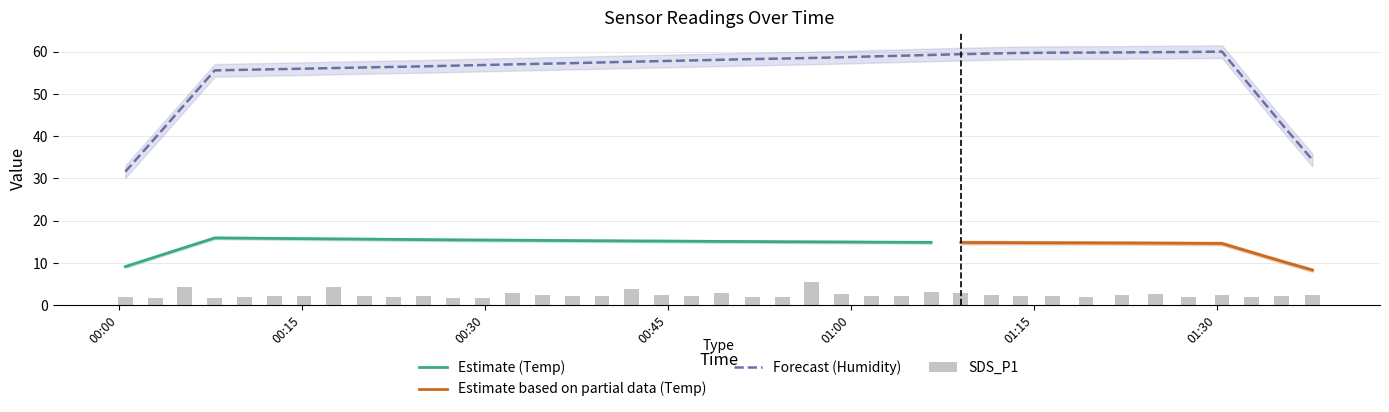

What is the sum of the SDS_P1 values at 6 and 18?

4.5